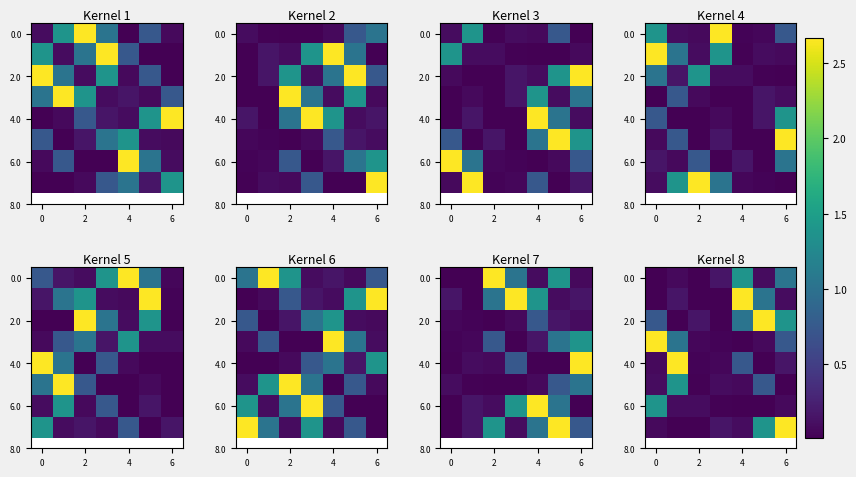

What value does the 4.0 series have at 6?

0.2